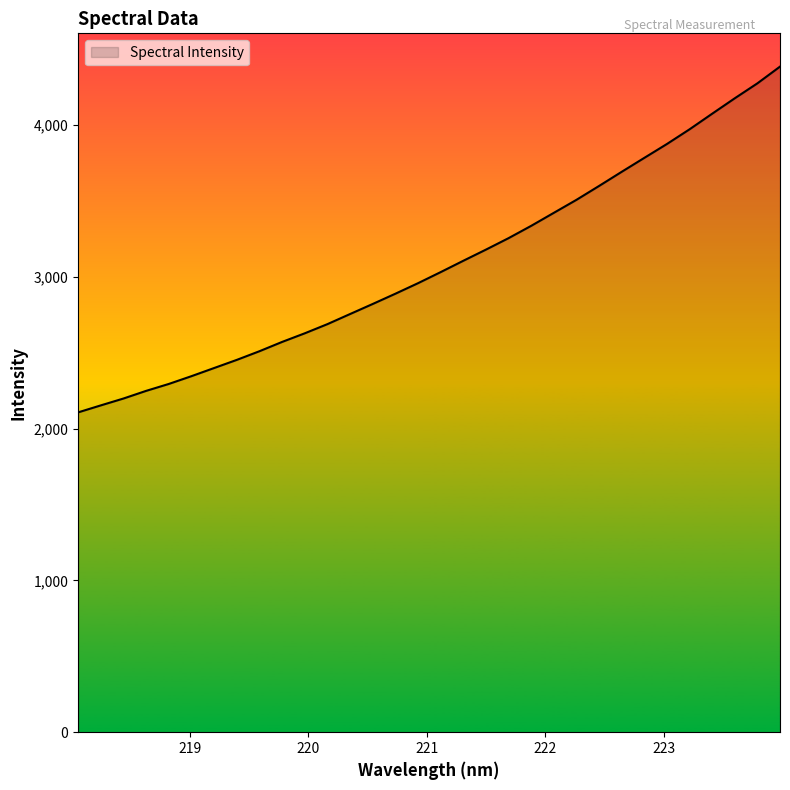

What is the greatest value displayed?

4384.2